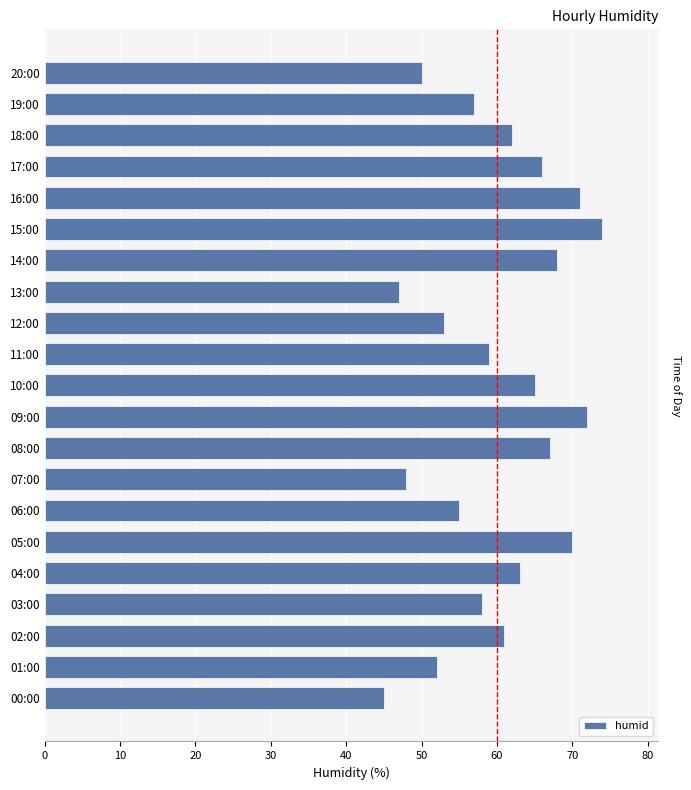

Are the bars horizontal?

Yes